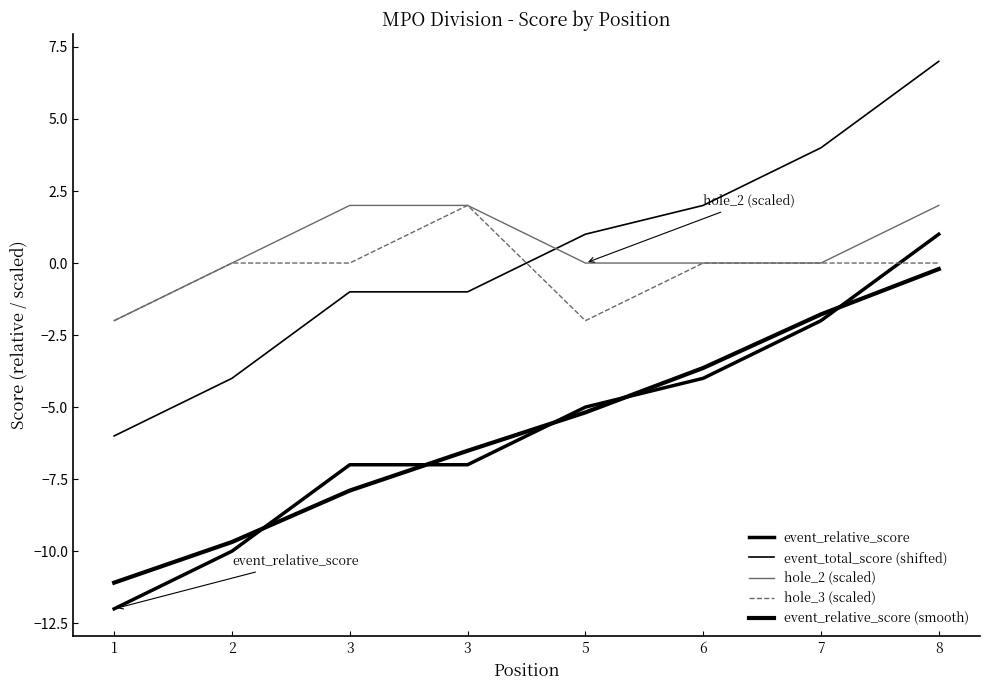

Is this an area chart (filled region under the line)?

No